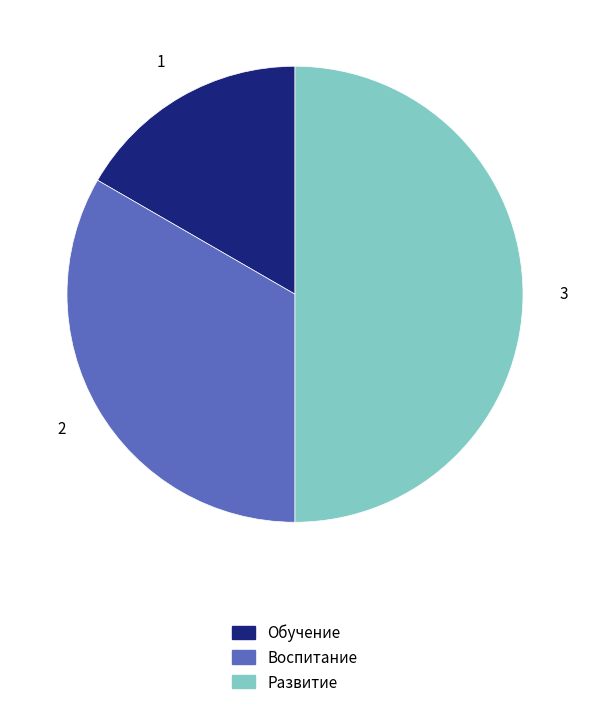

How many slices are in this pie chart?

3